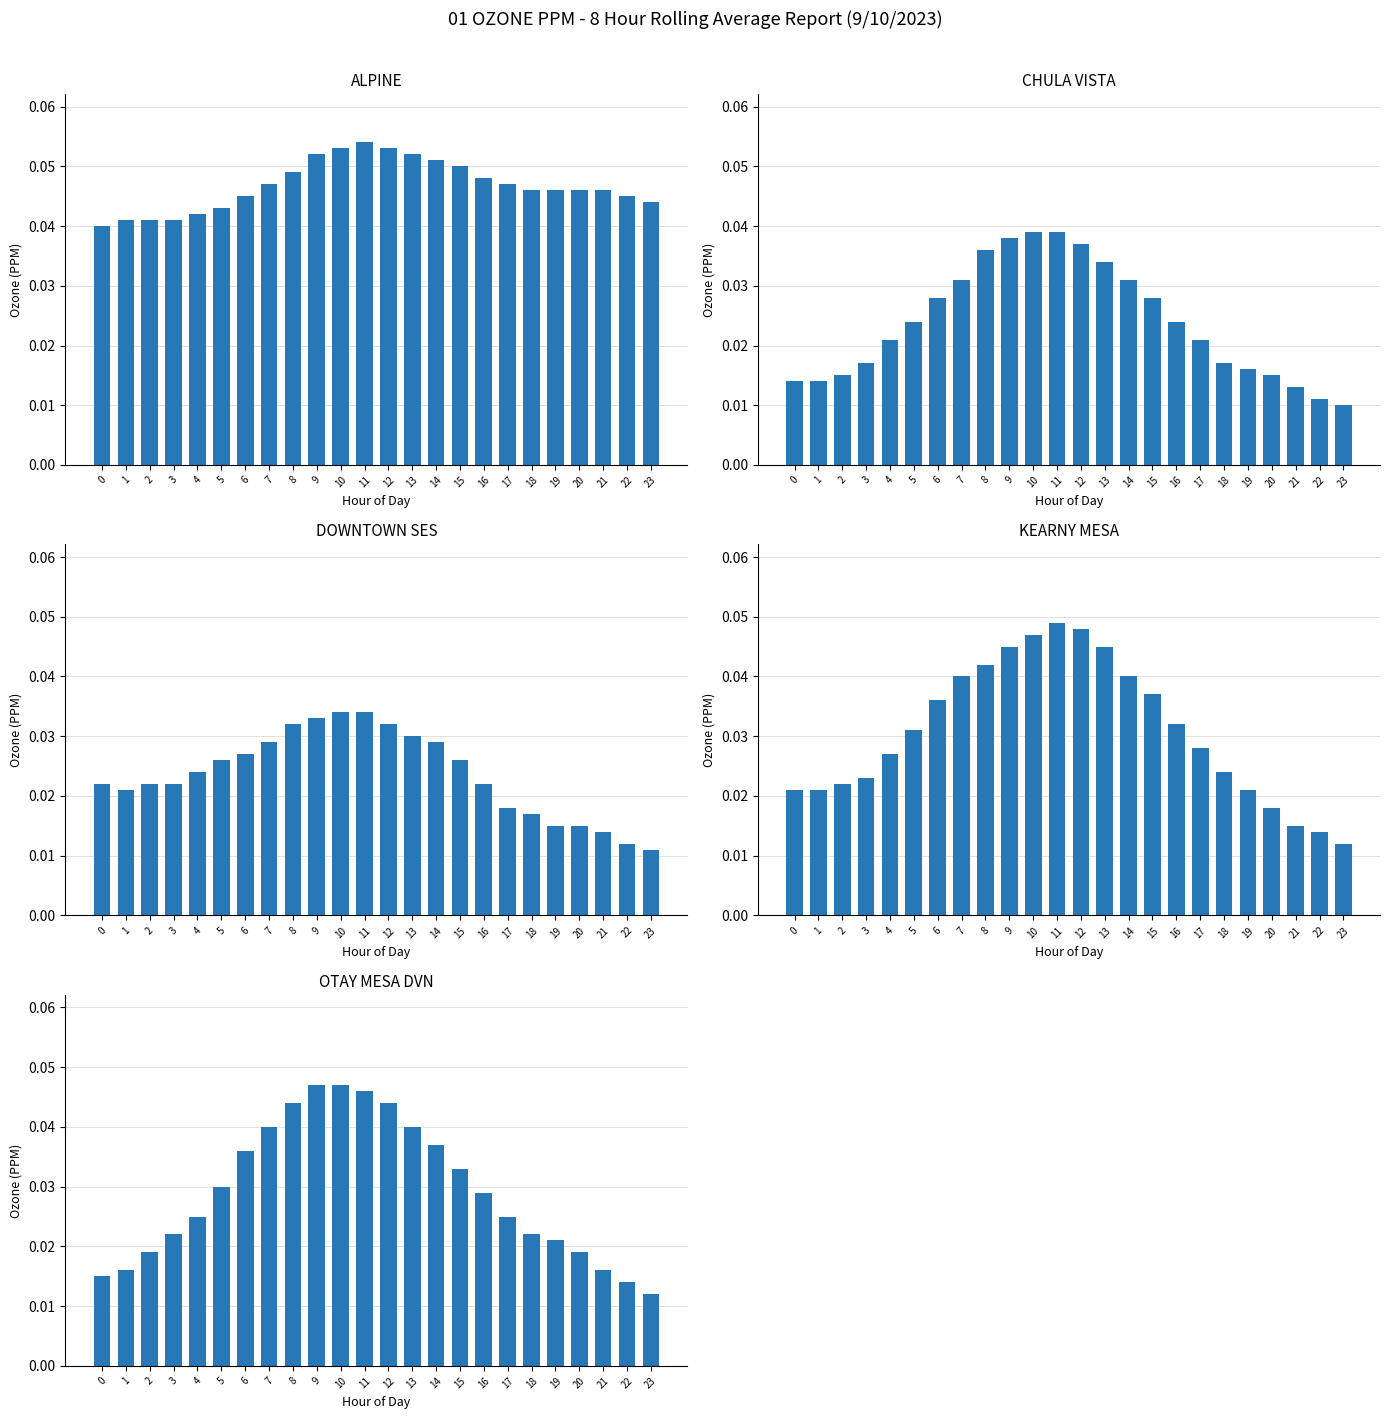

At which category does the chart reach its peak across all series?

11